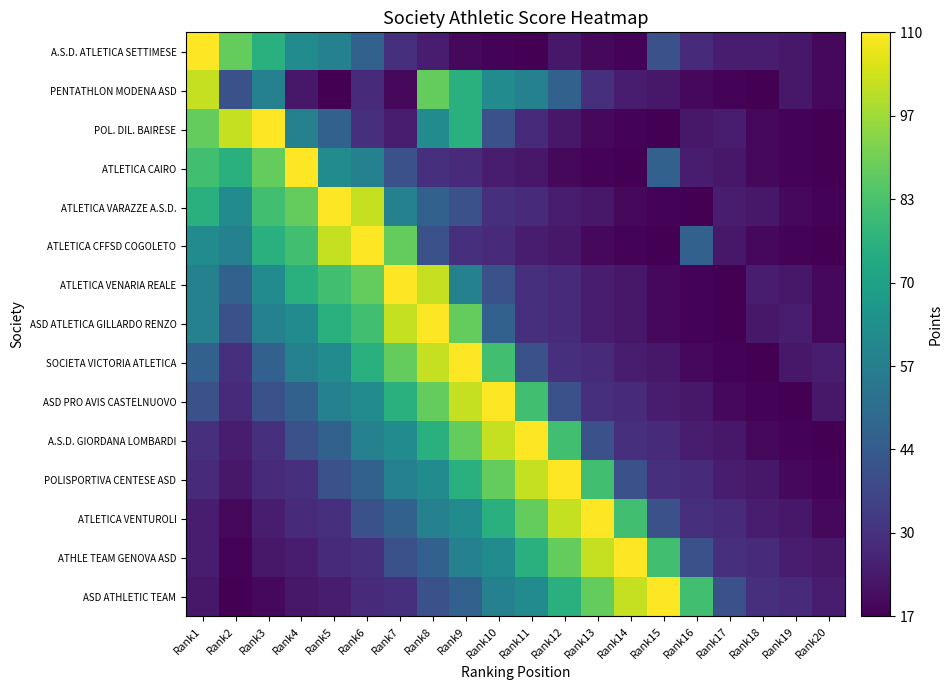

What is the total value across all series at Rank2?

671